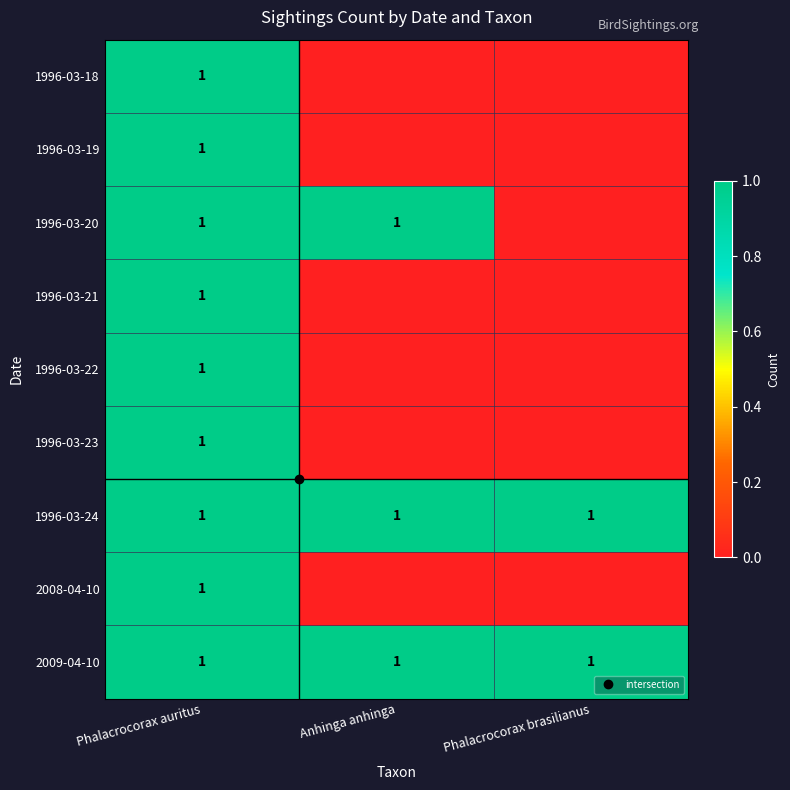

Between Anhinga anhinga and Phalacrocorax brasilianus, which series saw the biggest shift?

1996-03-20